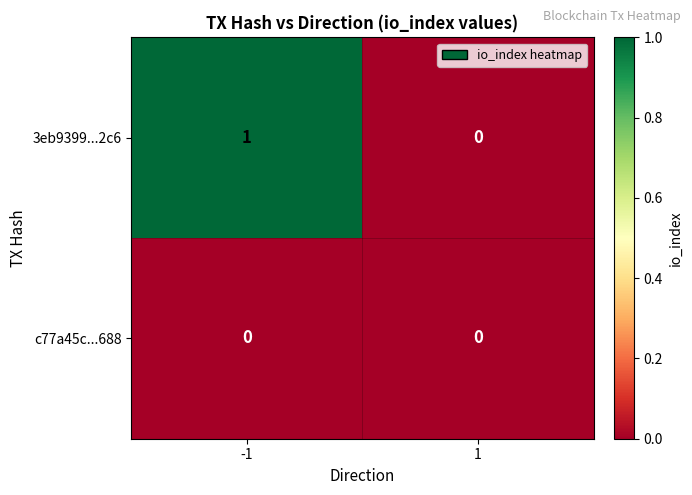

How many series are shown in this chart?

2